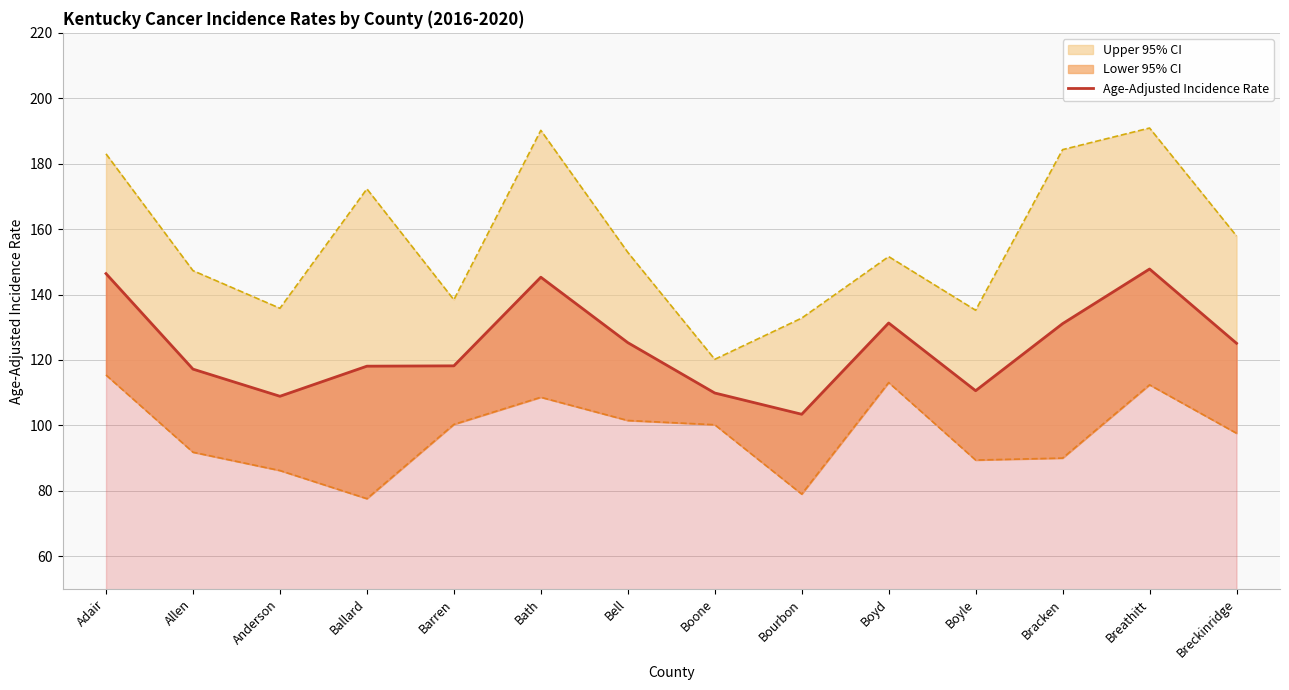

What is the label of the 9th point from the right?

Bath